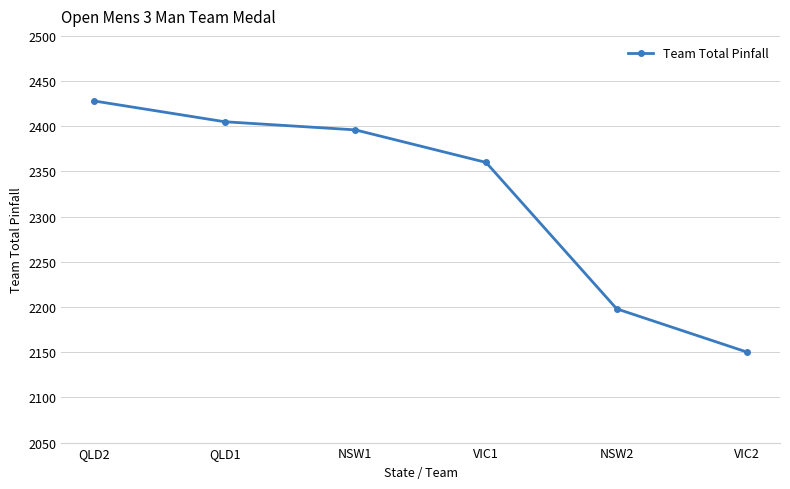

At which label does the data first exceed 2396?

QLD2